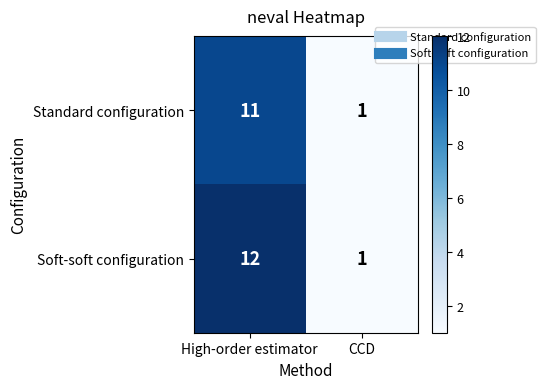

At which label is Soft-soft configuration closest to 6?

CCD